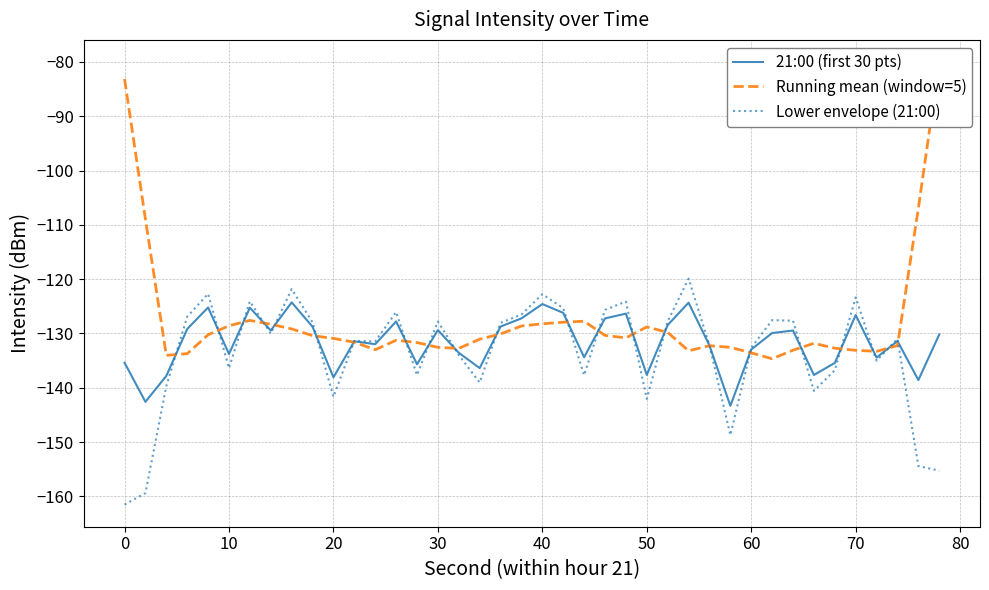

What is the maximum value for 21:00 (first 30 pts)?

-124.3